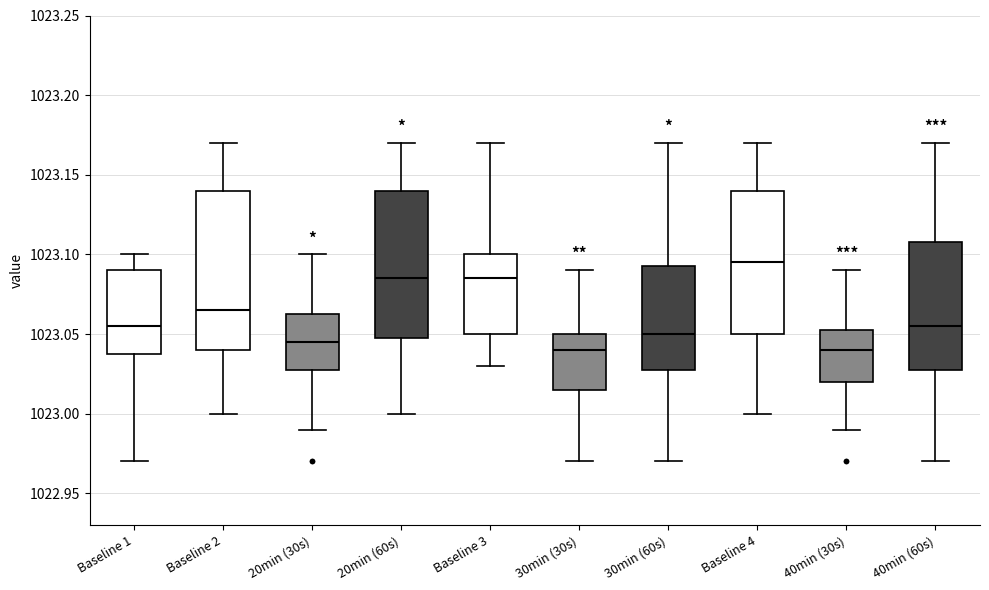

Which box has the highest median line?

Baseline 4